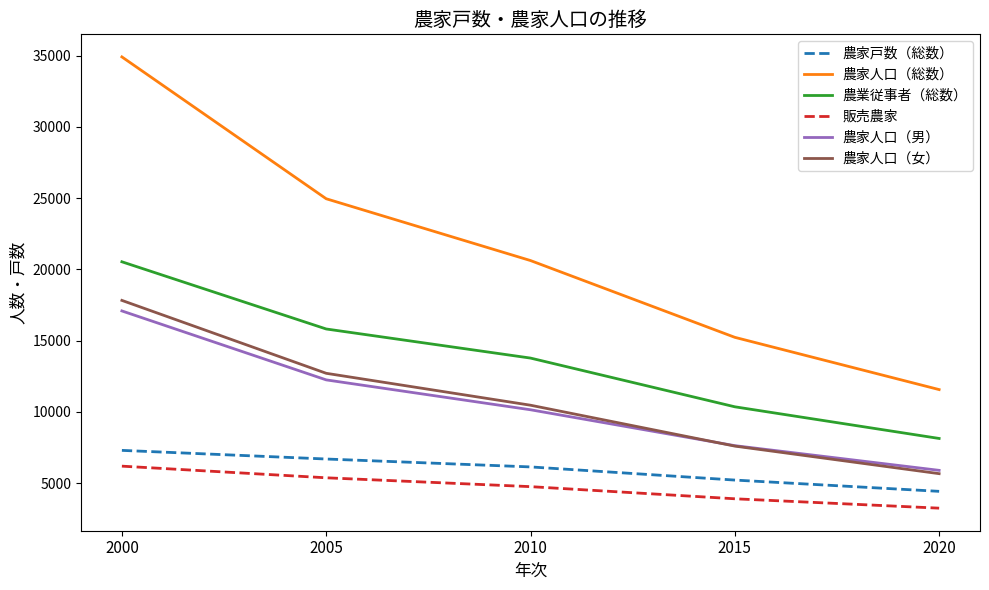

The value of 農家人口（男） at 2000 is 17088. True or false?

True